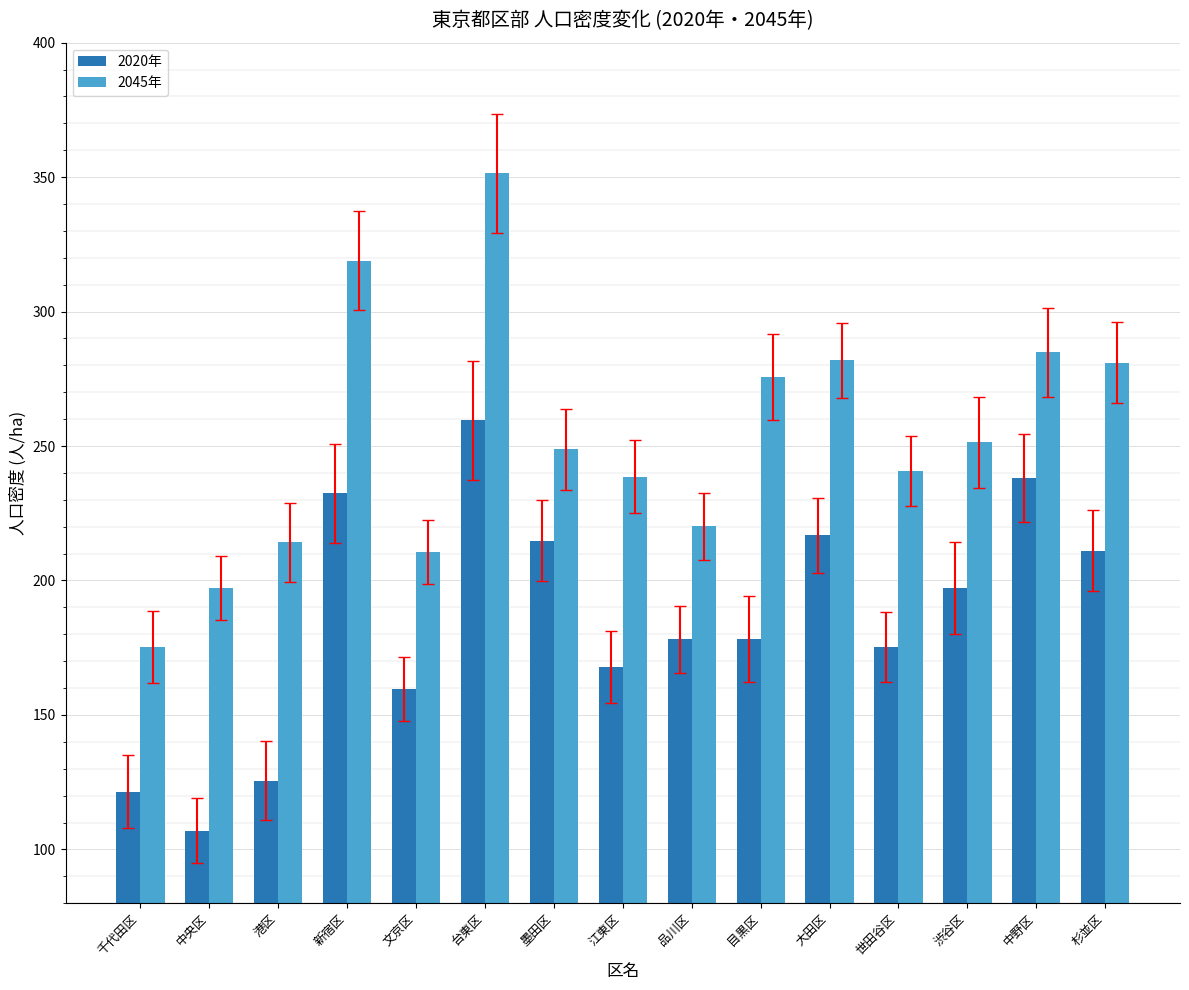

Where is 2045年 nearest to the value 263?

渋谷区